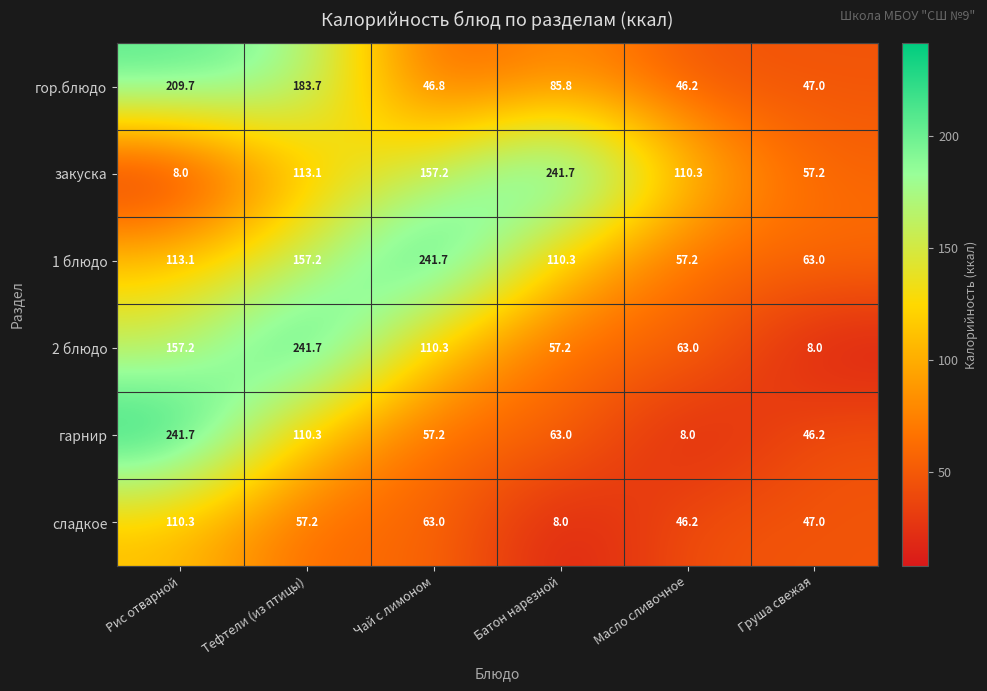

What is the spread (max minus min) of values at Батон нарезной?

233.7